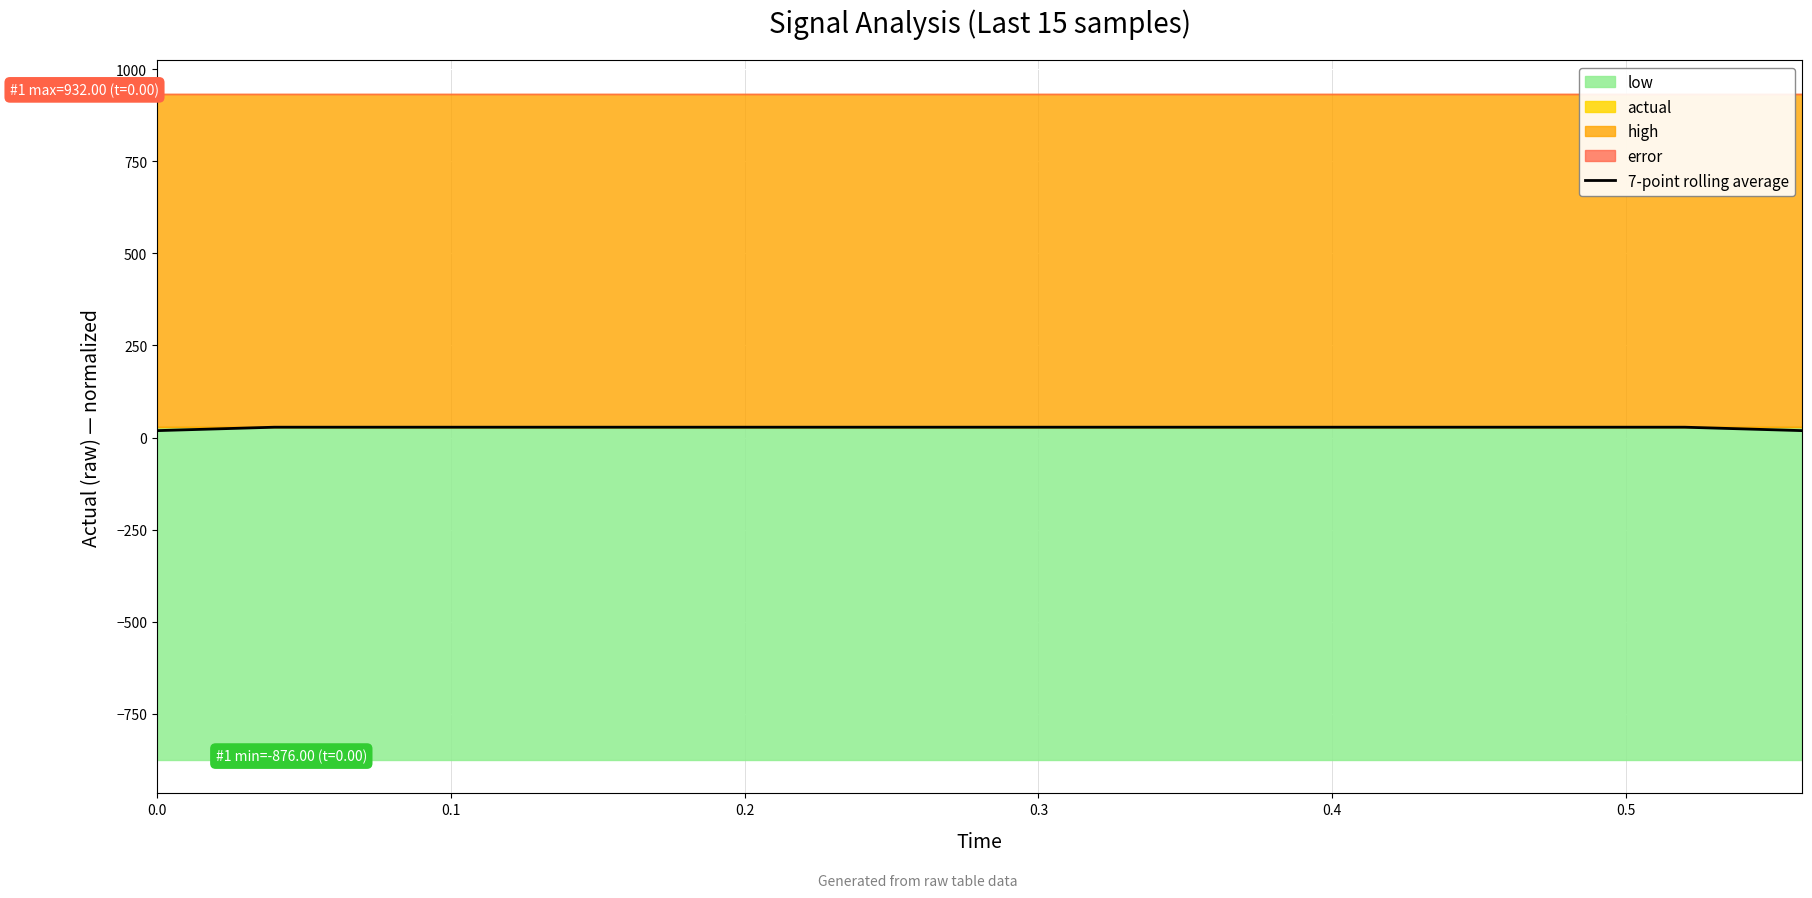

True or false: 7-point rolling average has a value of 18.7 at 0.0.

True